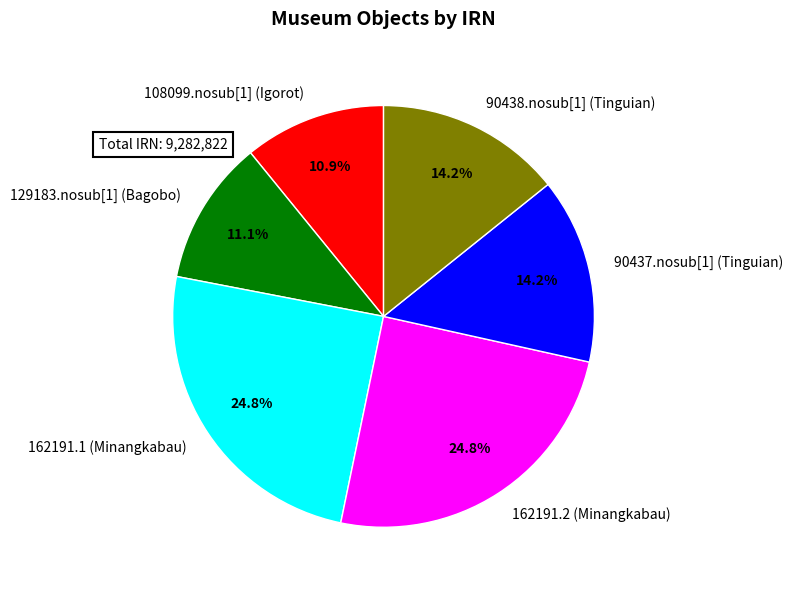

Count the number of slices in the pie.

6